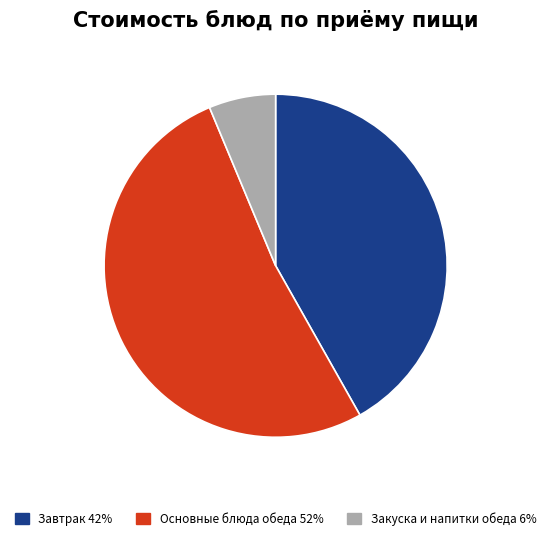

Is there any slice that represents more than half of the pie?

Yes